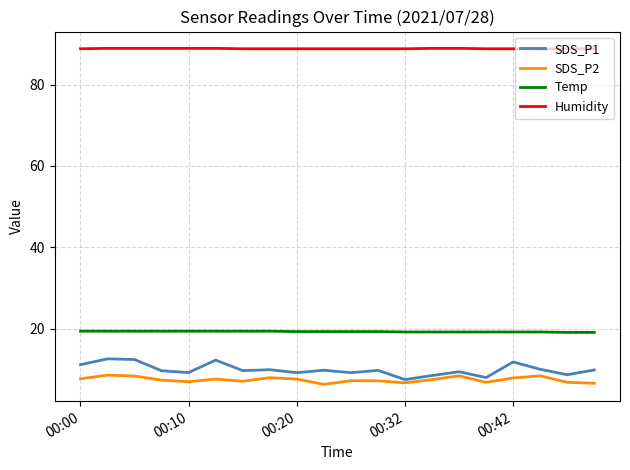

True or false: SDS_P2 and Humidity intersect in this chart.

False